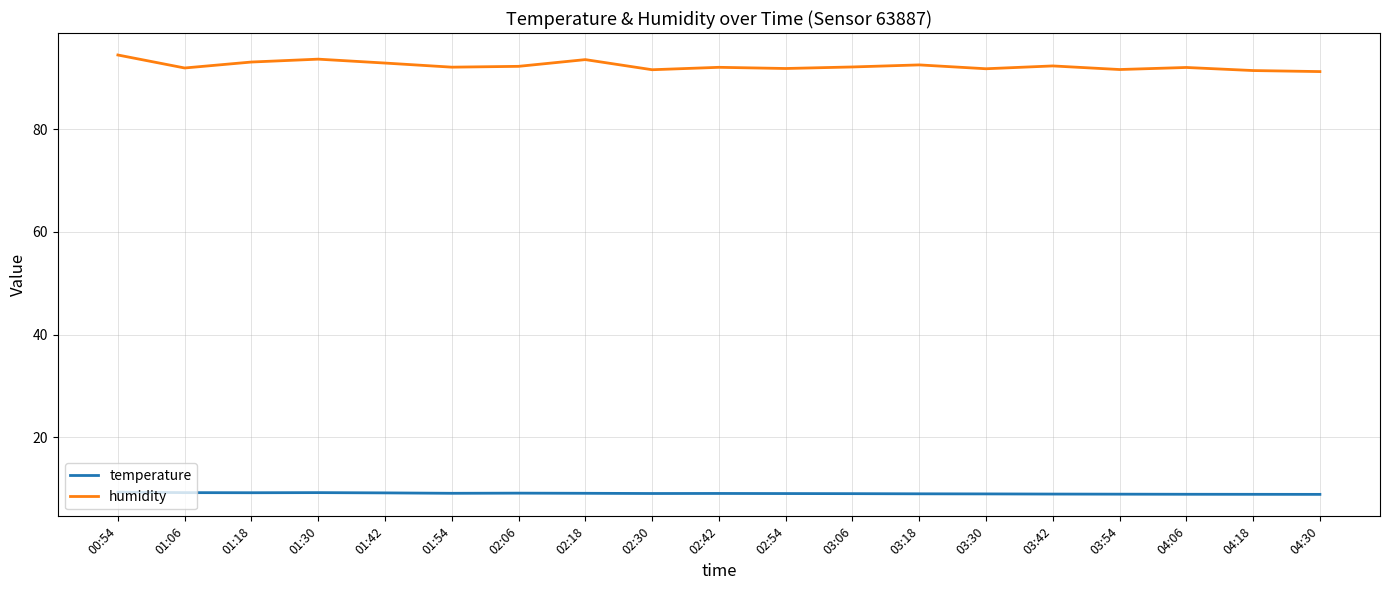

Which series has the largest range (max minus min)?

humidity